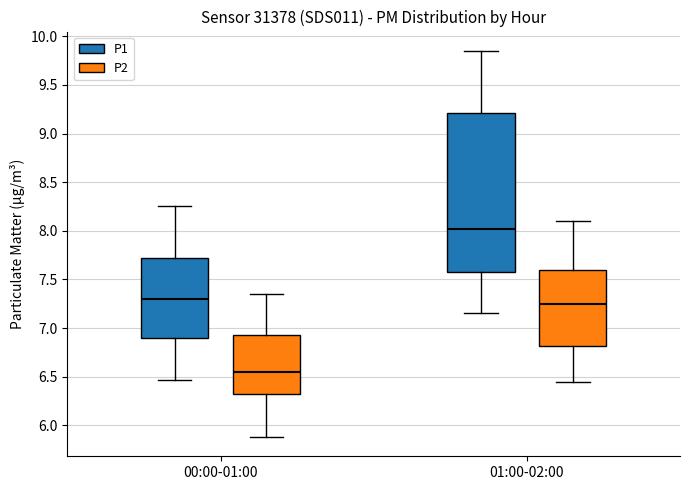

Reading left to right, transcribe this box plot: for each box, give where its median line is, the range the box spans, and where its two whiskers end, as read against the y-axis. The values are not printed on the chart, so give them approximately, as read against the axis.

00:00-01:00 (P1): median 7.30, box 6.90 to 7.70, whiskers 6.45 to 8.25
00:00-01:00 (P2): median 6.55, box 6.30 to 6.95, whiskers 5.90 to 7.35
01:00-02:00 (P1): median 8.00, box 7.60 to 9.20, whiskers 7.15 to 9.85
01:00-02:00 (P2): median 7.25, box 6.80 to 7.60, whiskers 6.45 to 8.10